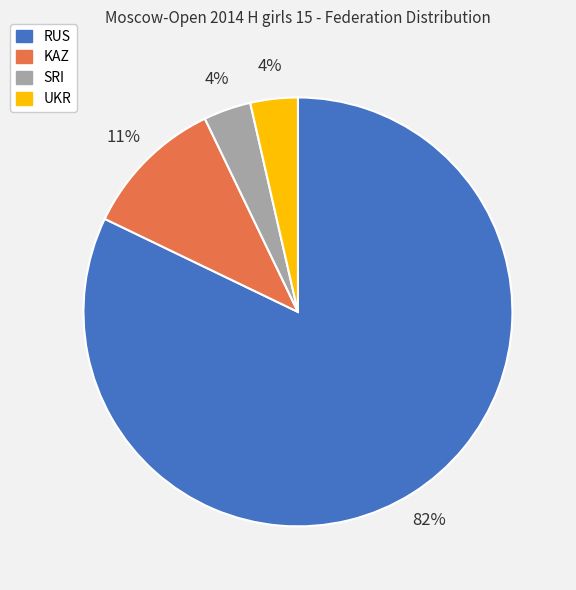

Between UKR and RUS, which is larger?

RUS